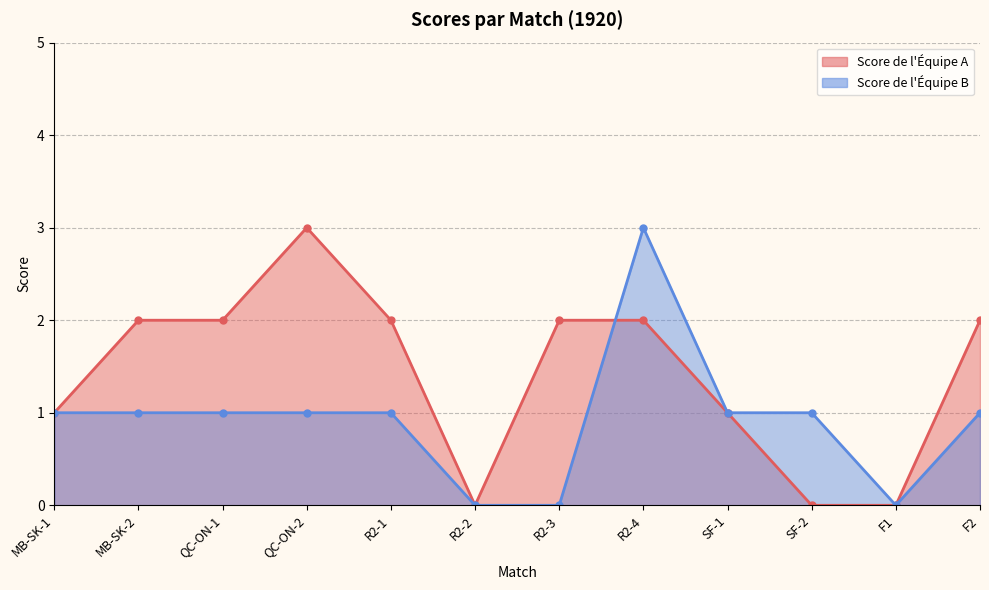

Which series ends up on top after the final intersection of Score de l'Équipe B and Score de l'Équipe A?

Score de l'Équipe B